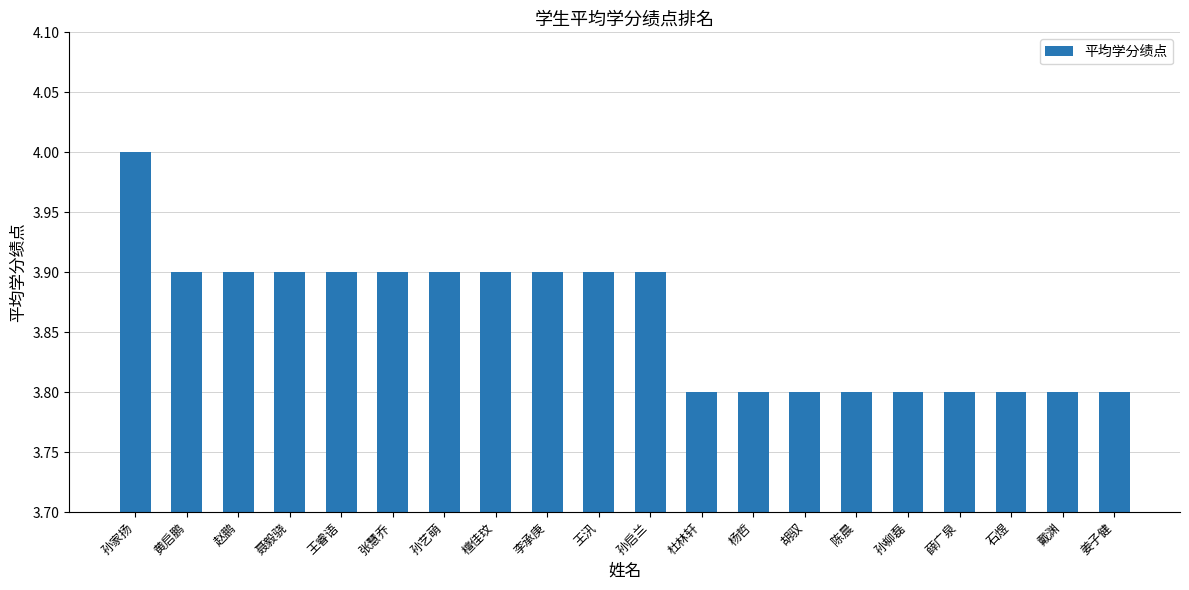

Count the values in the range 3 to 4.

20